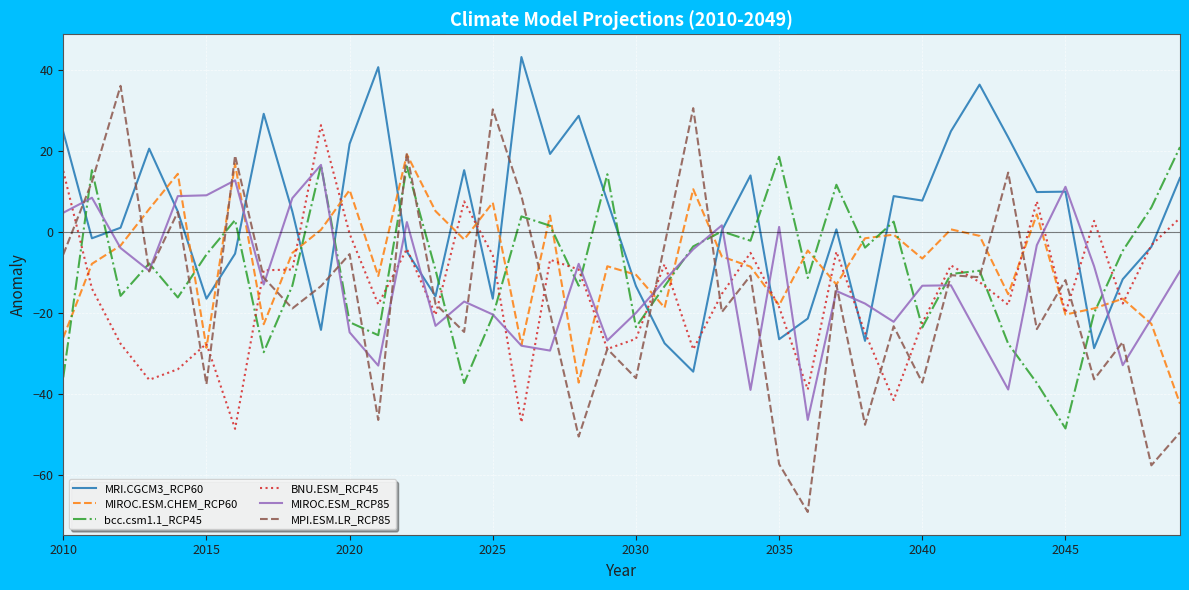

How many positive values does the MIROC.ESM.CHEM_RCP60 series have?

12